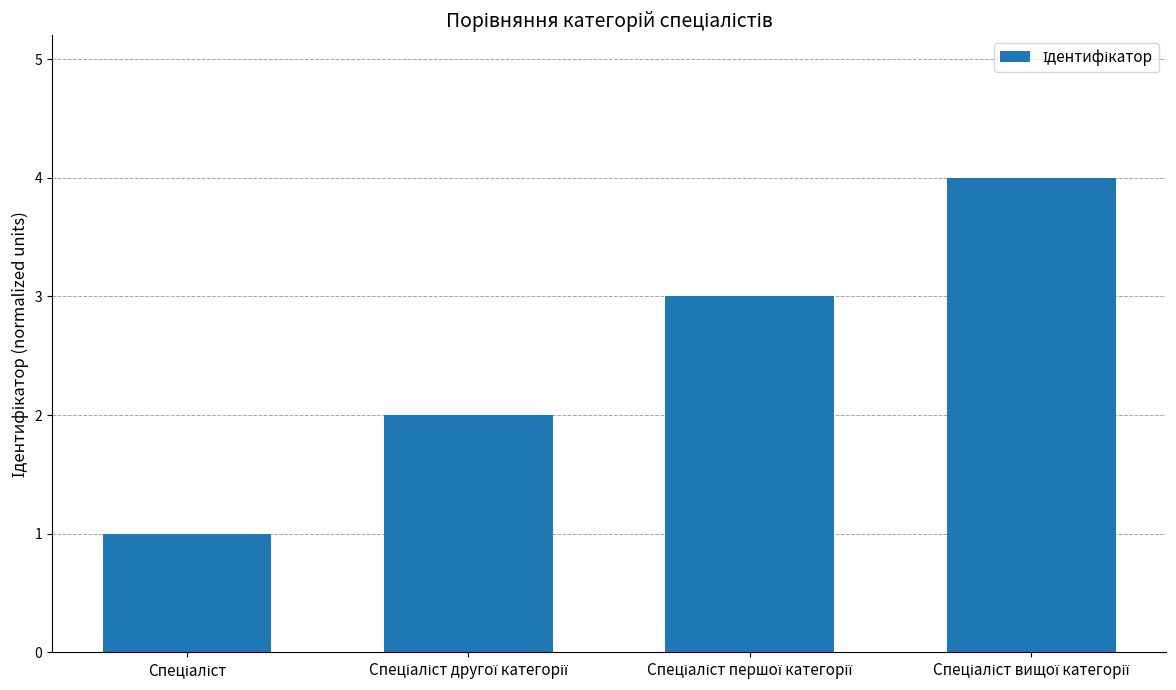

What is the maximum value shown in the chart?

4